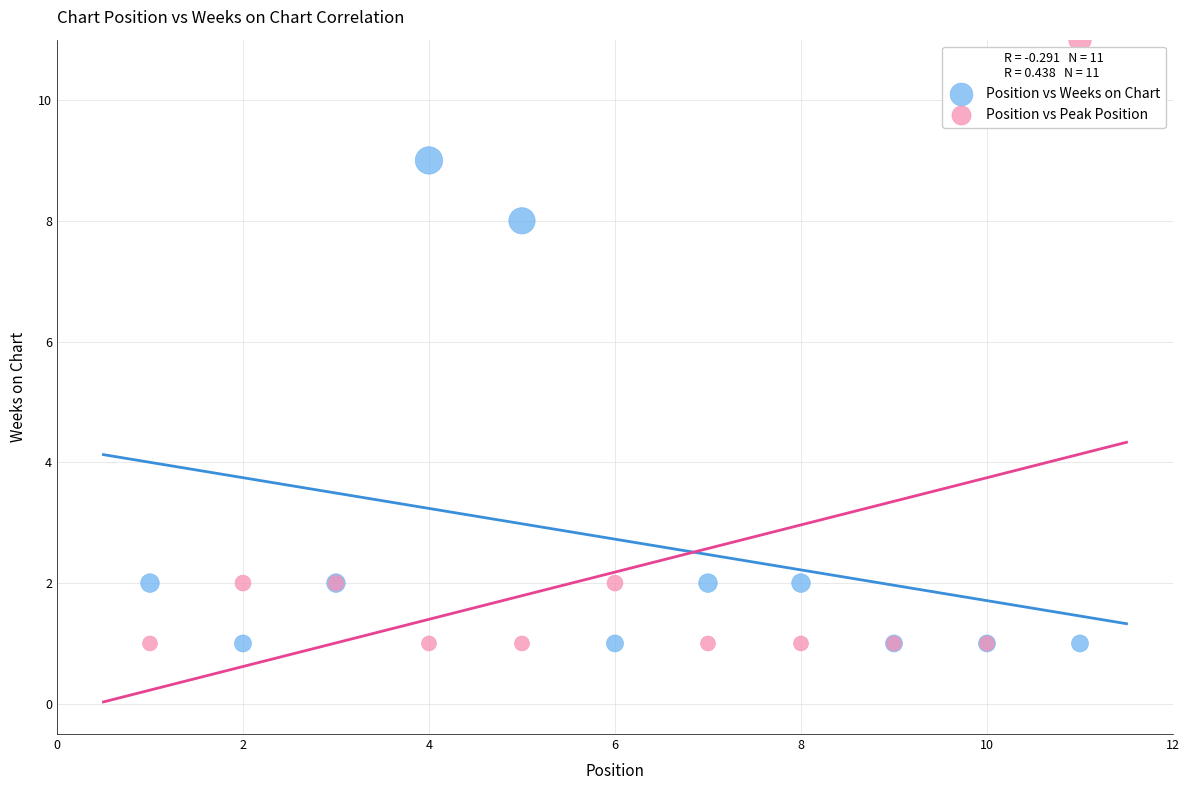

What are all the series names shown in the legend?

Position vs Weeks on Chart, Position vs Peak Position